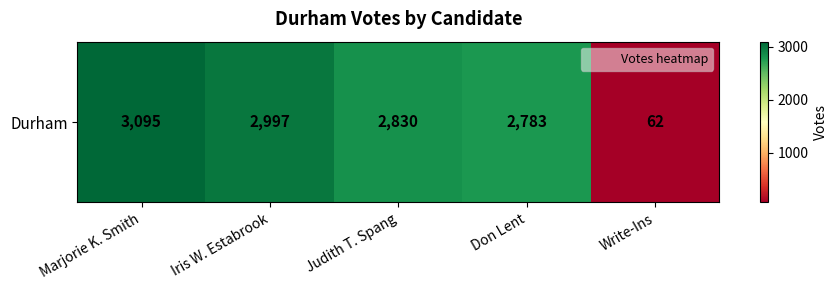

Rank the categories by value from lowest to highest.

Write-Ins, Don Lent, Judith T. Spang, Iris W. Estabrook, Marjorie K. Smith